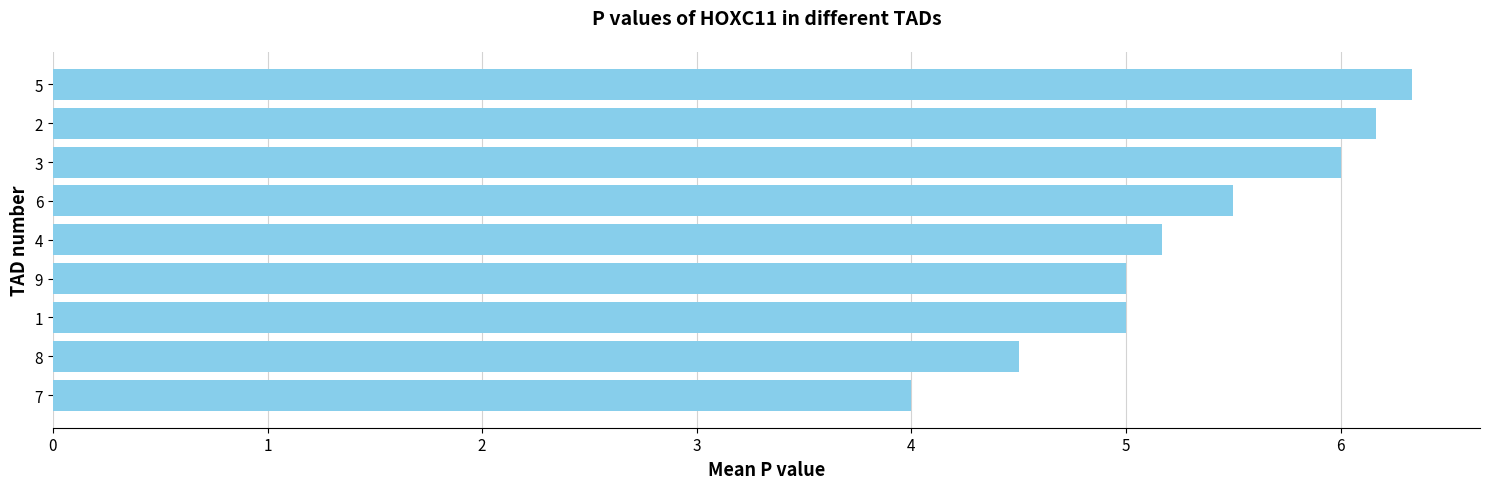

How many categories are shown in the chart?

9